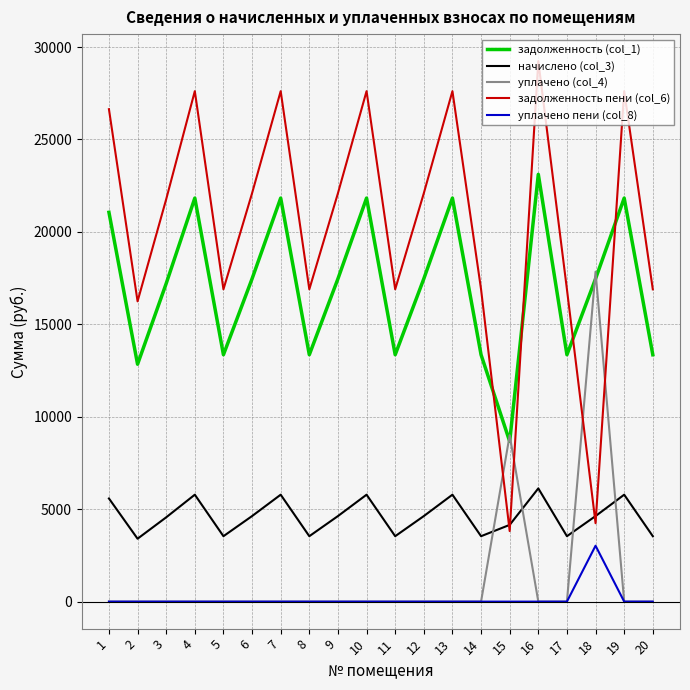

The задолженность пени (col_6) series shows 23339.3 at 2. True or false?

False